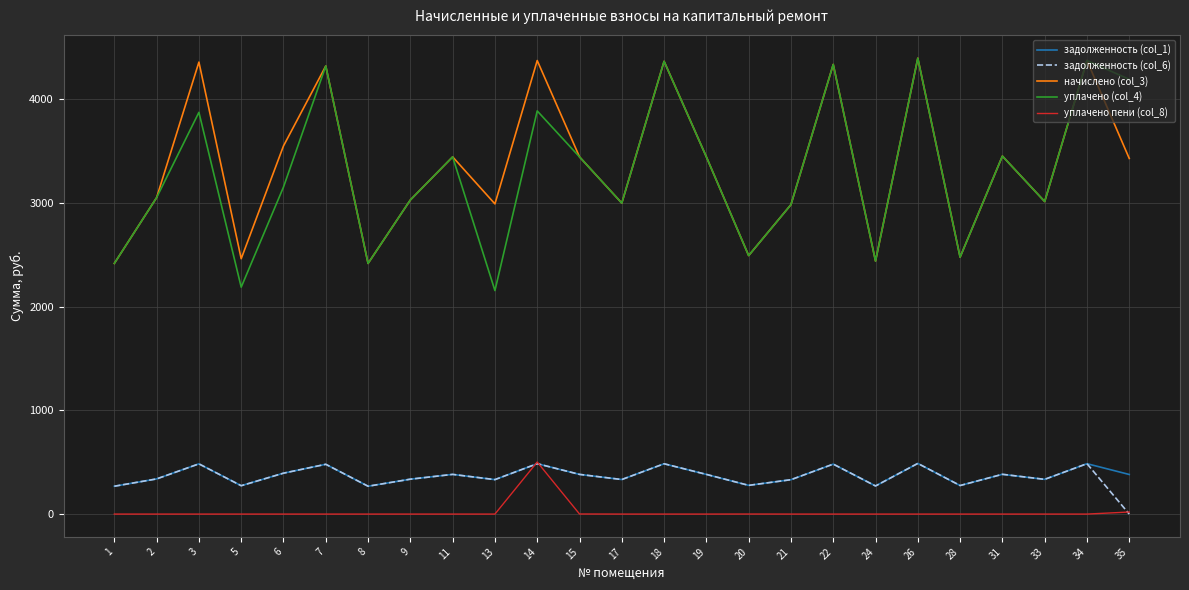

True or false: уплачено (col_4) and задолженность (col_6) intersect in this chart.

False